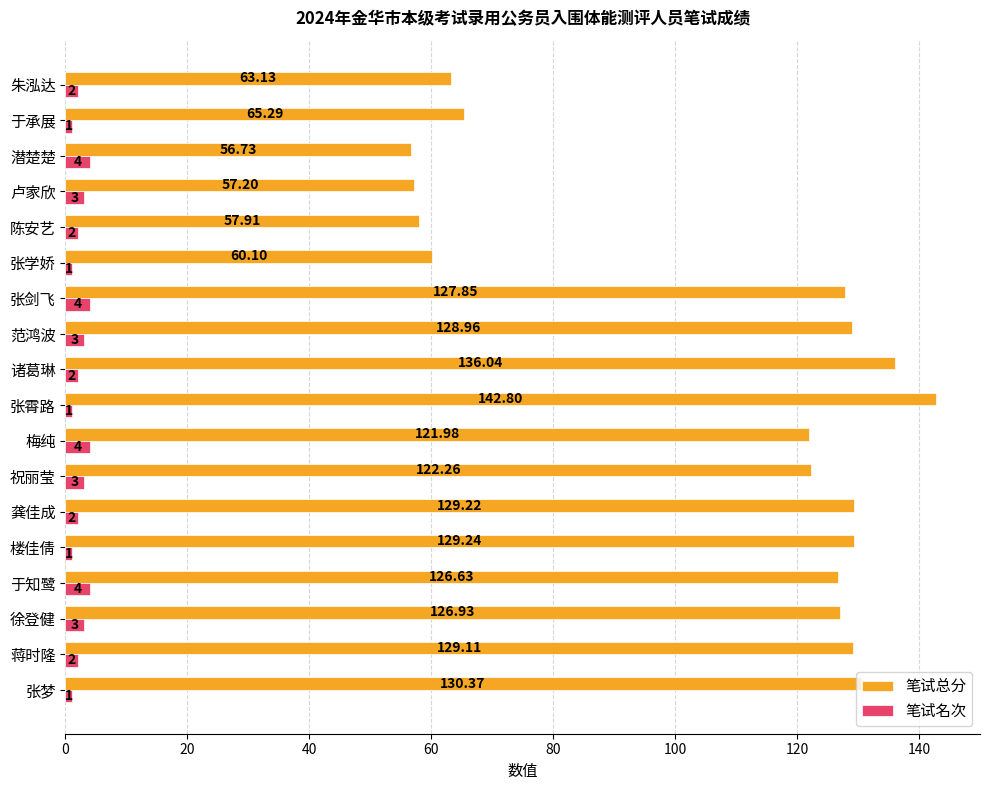

List the series in order of their overall mean, highest first.

笔试总分, 笔试名次